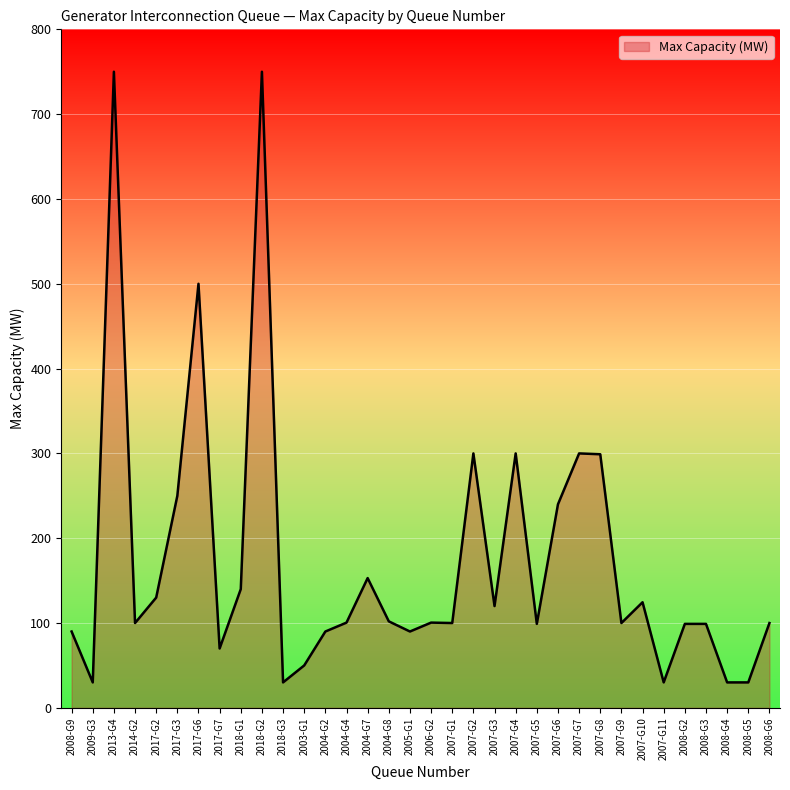

What is the smallest value displayed?

30.0